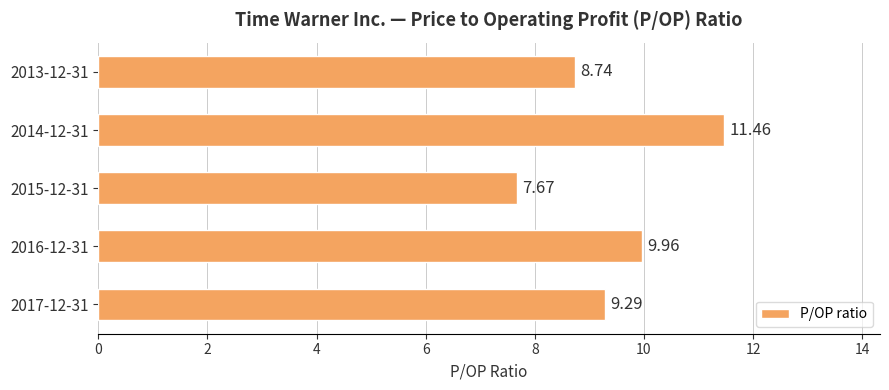

What is the difference between the values at 2016-12-31 and 2015-12-31?

2.3